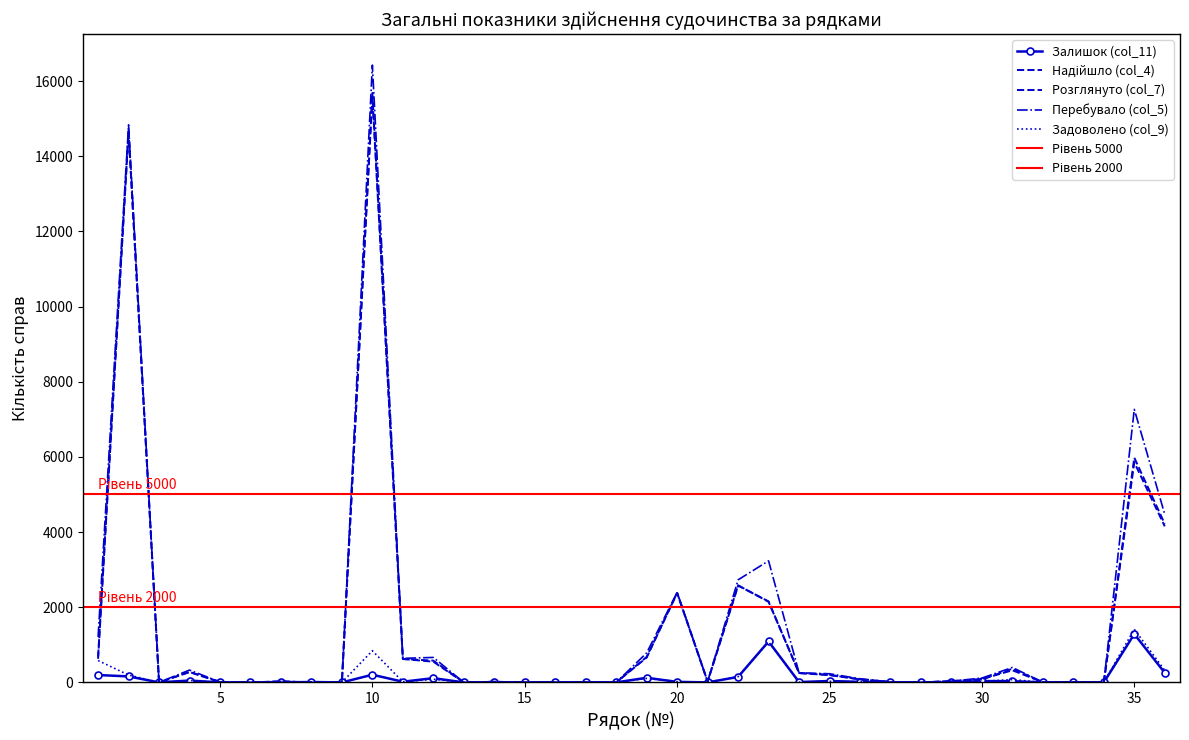

At which label does Залишок (col_11) reach its peak?

35